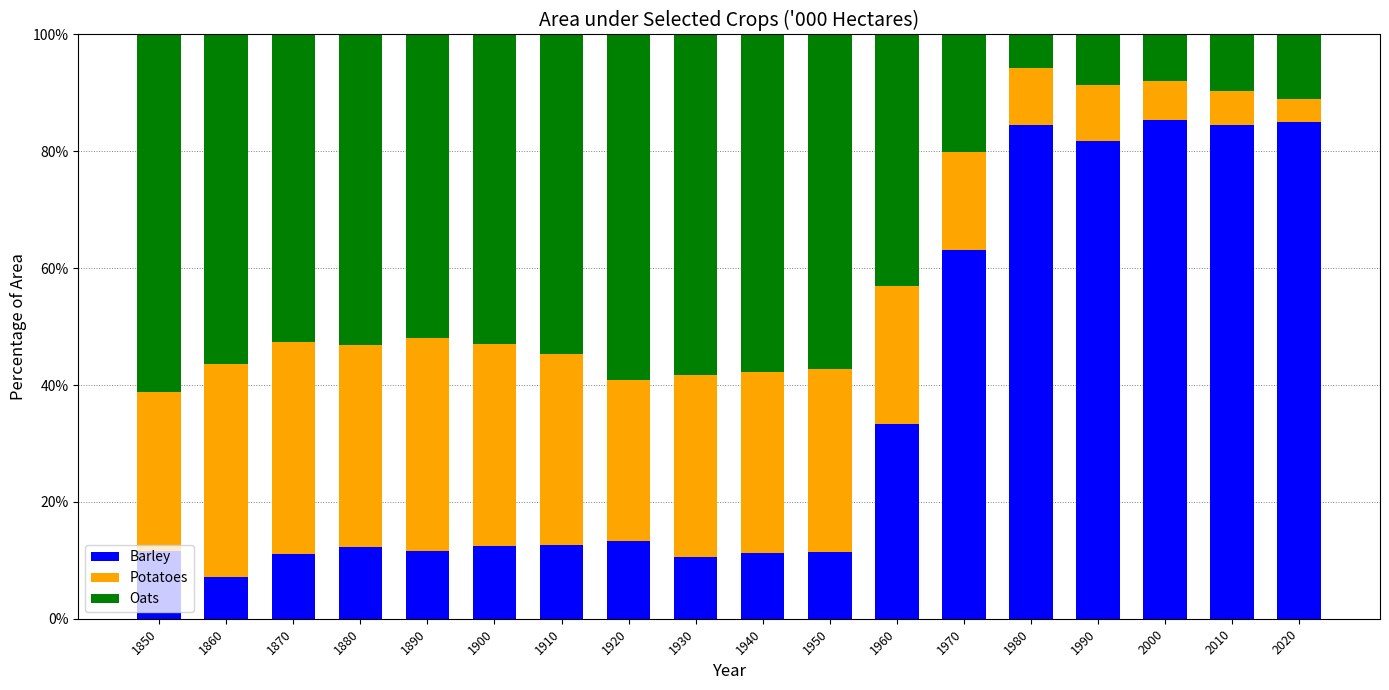

At which label is Barley closest to 46?

1960